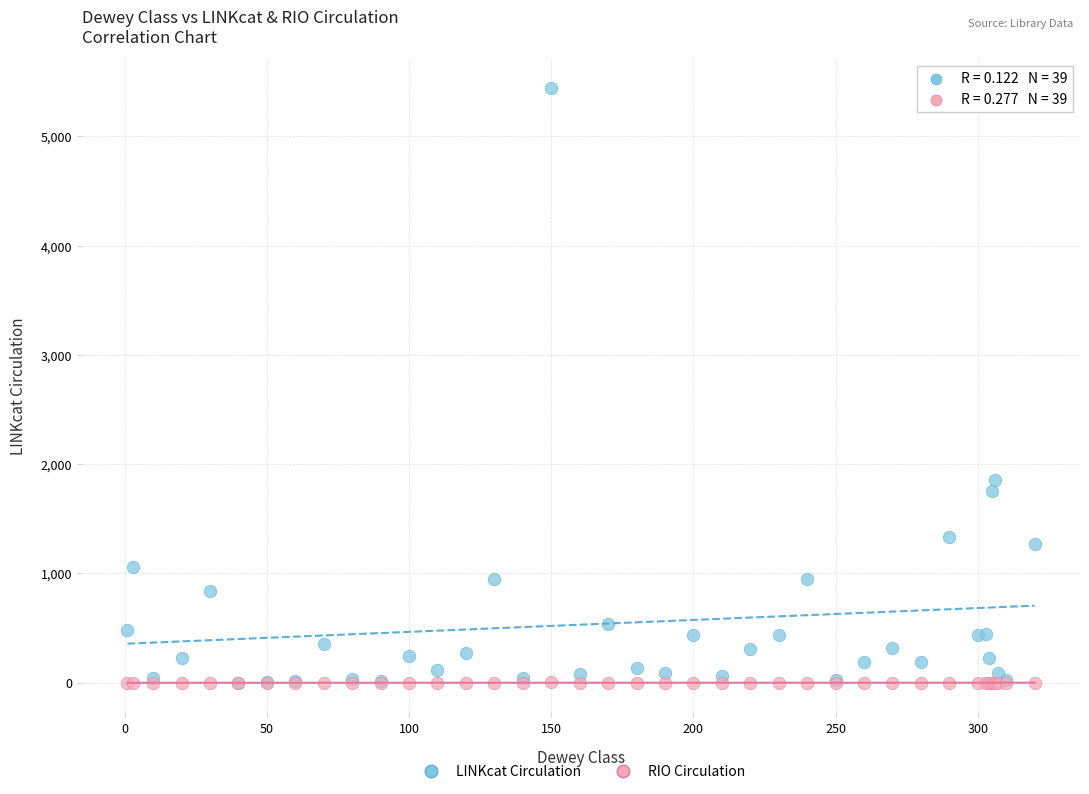

Which series contains the highest Y value?

LINKcat Circulation